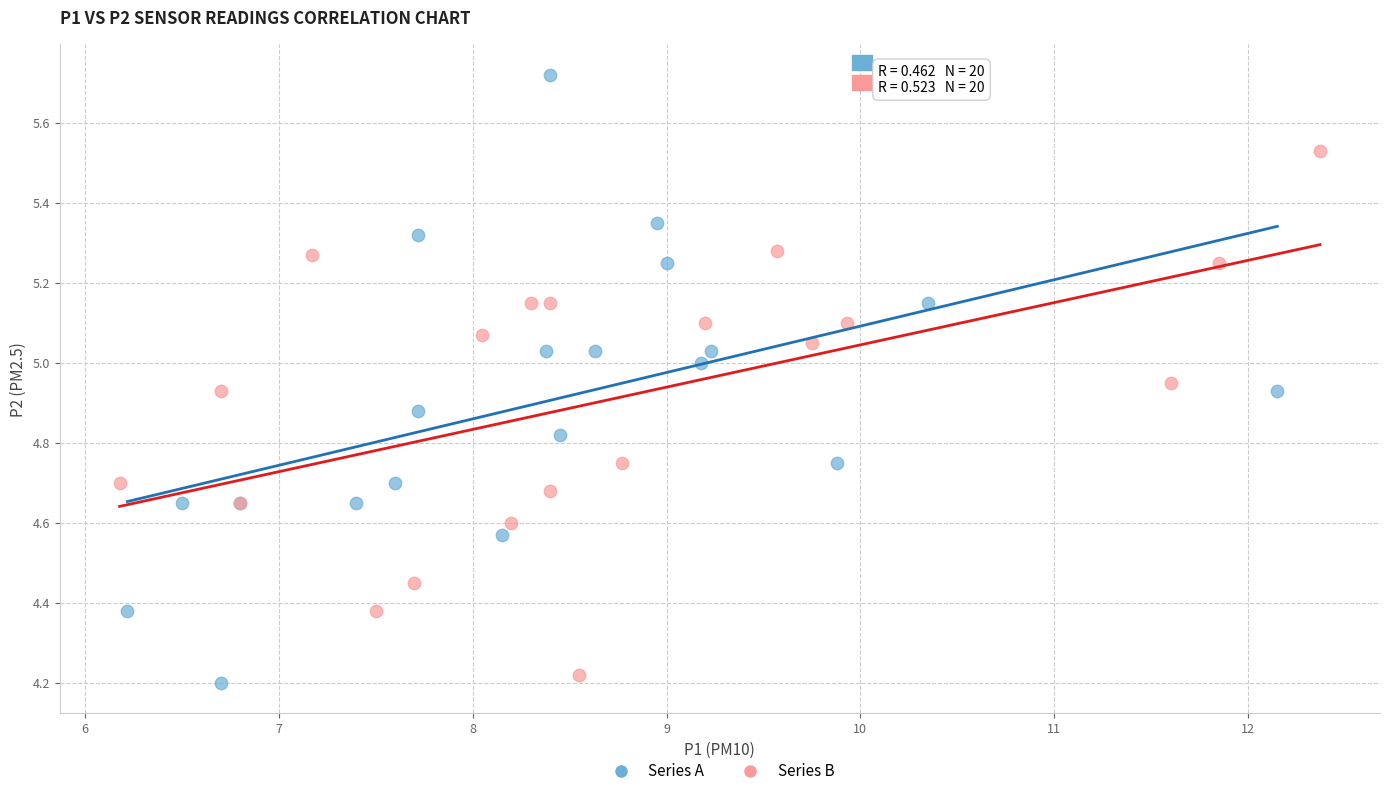

Which series reaches the maximum Y coordinate?

Series A